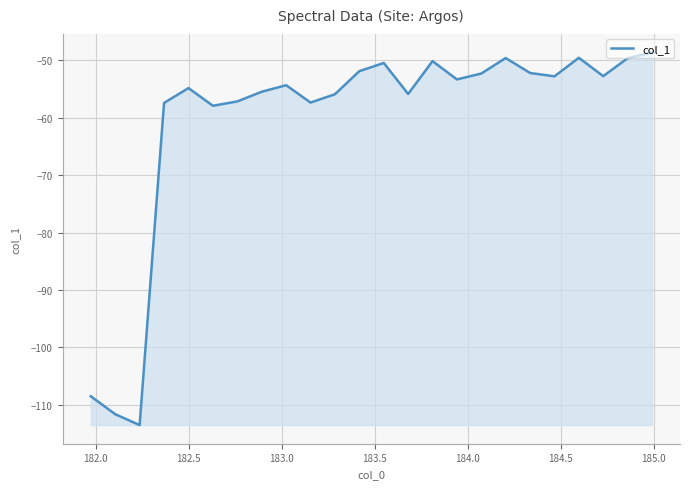

What is the minimum value shown in the chart?

-113.5